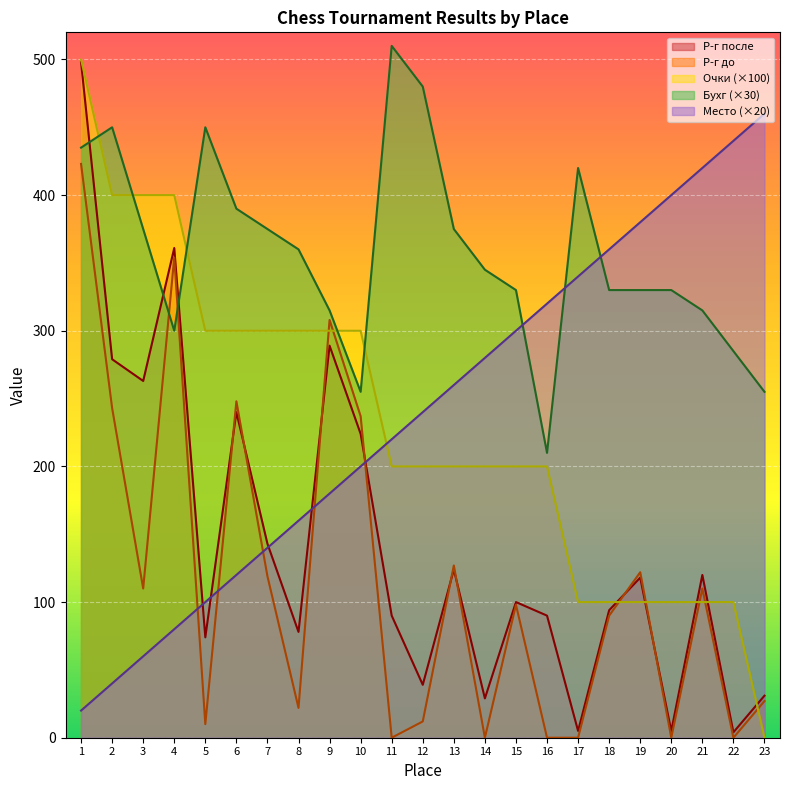

How many lines are shown in the chart?

5